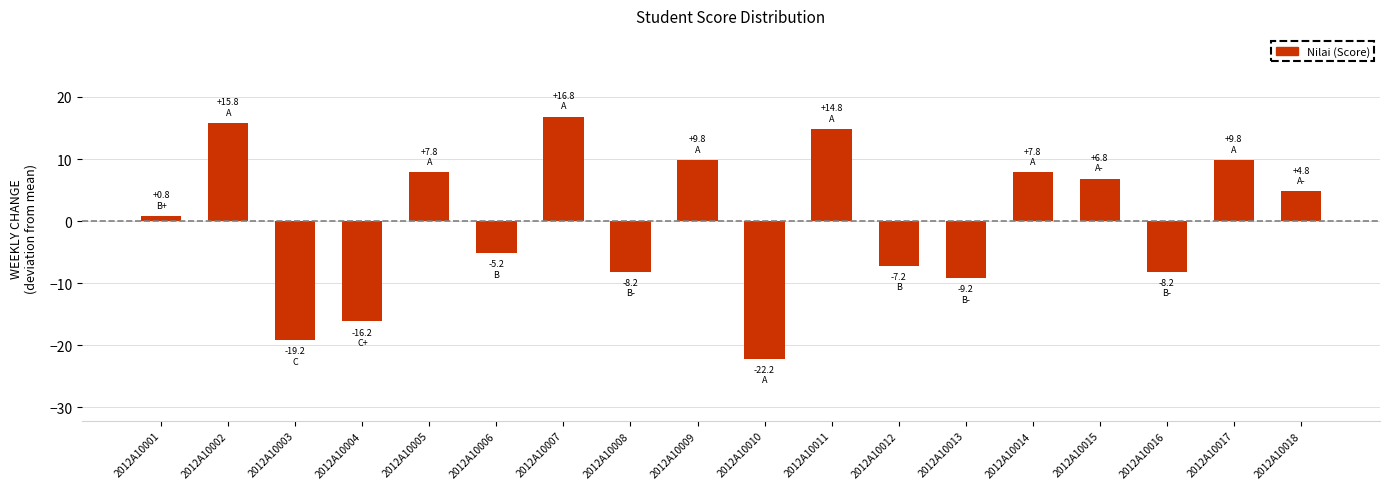

Where does the data first go above 4?

2012A10002